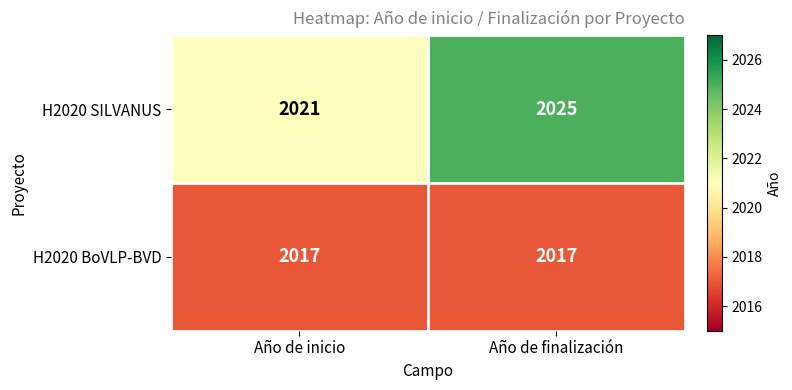

Which series has the largest range (max minus min)?

H2020 SILVANUS